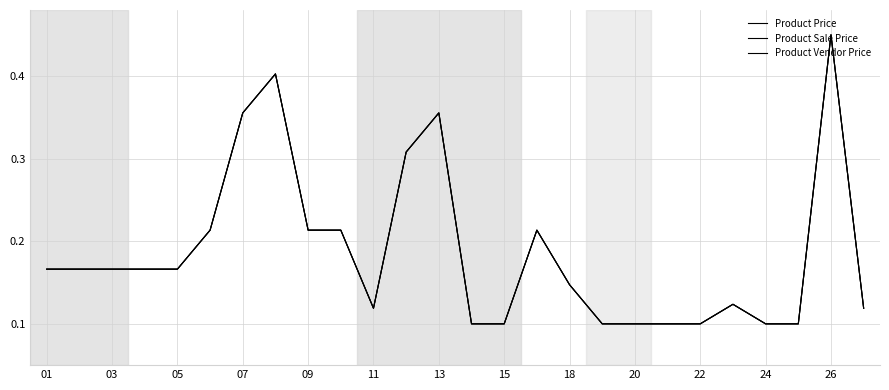

Does the chart have visible grid lines?

Yes